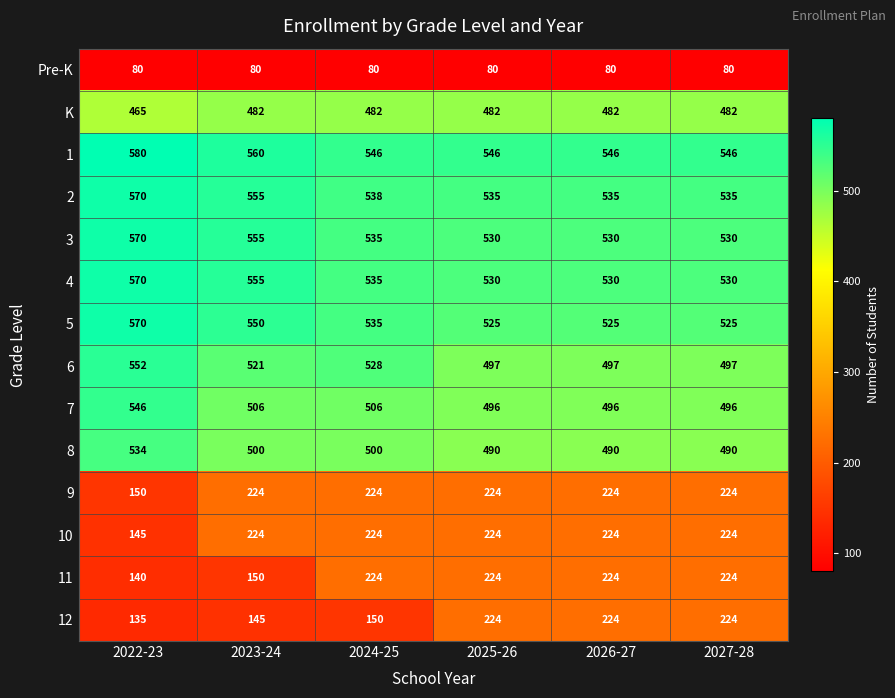

What is the difference between the highest and lowest values at 2025-26?

466